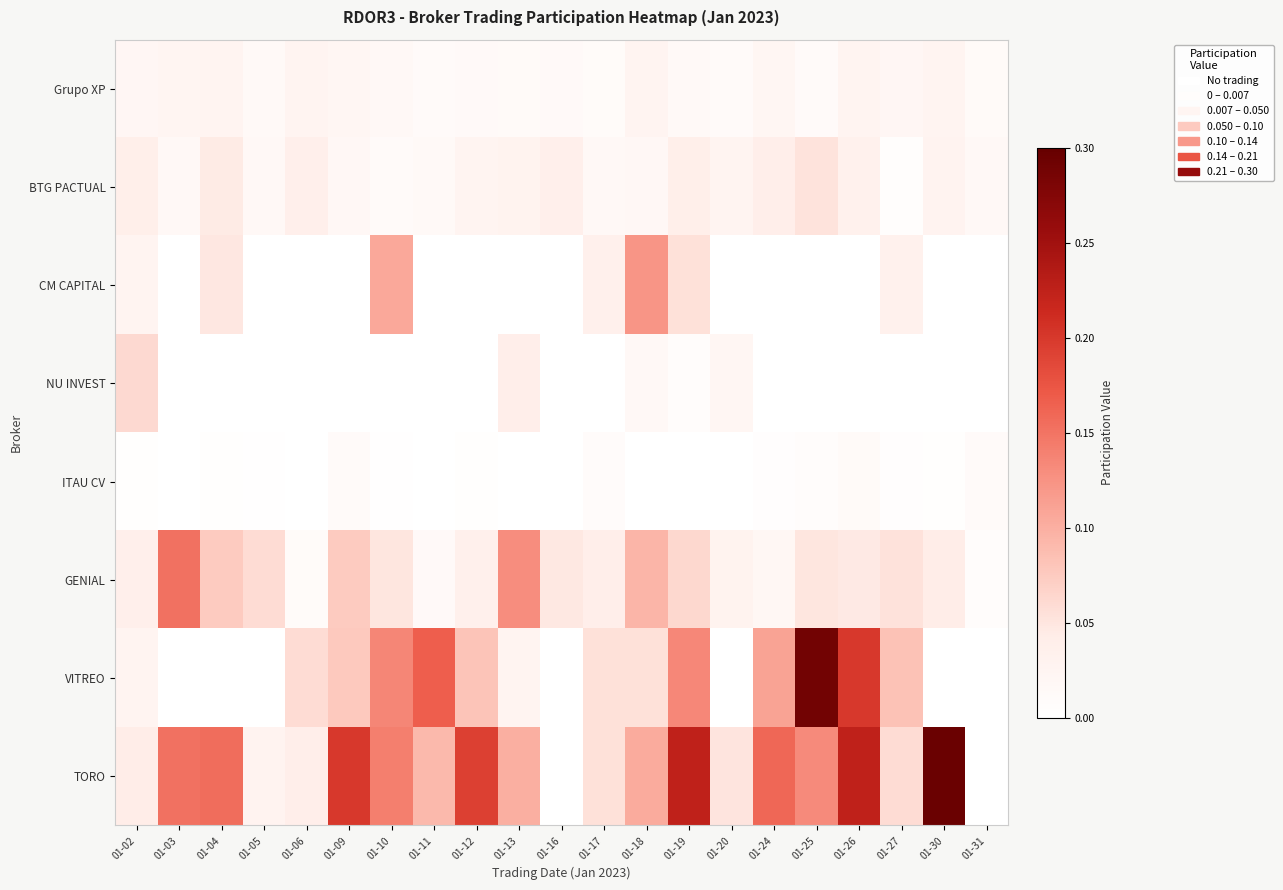

Reading right to left, extract all data points from this chart.

Grupo XP: 01-31=0.0	01-30=0.0	01-27=0.0	01-26=0.0	01-25=0.0	01-24=0.0	01-20=0.0	01-19=0.0	01-18=0.0	01-17=0.0	01-16=0.0	01-13=0.0	01-12=0.0	01-11=0.0	01-10=0.0	01-09=0.0	01-06=0.0	01-05=0.0	01-04=0.0	01-03=0.0	01-02=0.0
BTG PACTUAL: 01-31=0.0	01-30=0.0	01-27=0.0	01-26=0.0	01-25=0.1	01-24=0.0	01-20=0.0	01-19=0.0	01-18=0.0	01-17=0.0	01-16=0.0	01-13=0.0	01-12=0.0	01-11=0.0	01-10=0.0	01-09=0.0	01-06=0.0	01-05=0.0	01-04=0.0	01-03=0.0	01-02=0.0
CM CAPITAL: 01-31=0.0	01-30=0.0	01-27=0.0	01-26=0.0	01-25=0.0	01-24=0.0	01-20=0.0	01-19=0.1	01-18=0.1	01-17=0.0	01-16=0.0	01-13=0.0	01-12=0.0	01-11=0.0	01-10=0.1	01-09=0.0	01-06=0.0	01-05=0.0	01-04=0.0	01-03=0.0	01-02=0.0
NU INVEST: 01-31=0.0	01-30=0.0	01-27=0.0	01-26=0.0	01-25=0.0	01-24=0.0	01-20=0.0	01-19=0.0	01-18=0.0	01-17=0.0	01-16=0.0	01-13=0.0	01-12=0.0	01-11=0.0	01-10=0.0	01-09=0.0	01-06=0.0	01-05=0.0	01-04=0.0	01-03=0.0	01-02=0.1
ITAU CV: 01-31=0.0	01-30=0.0	01-27=0.0	01-26=0.0	01-25=0.0	01-24=0.0	01-20=0.0	01-19=0.0	01-18=0.0	01-17=0.0	01-16=0.0	01-13=0.0	01-12=0.0	01-11=0.0	01-10=0.0	01-09=0.0	01-06=0.0	01-05=0.0	01-04=0.0	01-03=0.0	01-02=0.0
GENIAL: 01-31=0.0	01-30=0.0	01-27=0.1	01-26=0.0	01-25=0.0	01-24=0.0	01-20=0.0	01-19=0.1	01-18=0.1	01-17=0.0	01-16=0.0	01-13=0.1	01-12=0.0	01-11=0.0	01-10=0.0	01-09=0.1	01-06=0.0	01-05=0.1	01-04=0.1	01-03=0.2	01-02=0.0
VITREO: 01-31=0.0	01-30=0.0	01-27=0.1	01-26=0.2	01-25=0.3	01-24=0.1	01-20=0.0	01-19=0.1	01-18=0.1	01-17=0.1	01-16=0.0	01-13=0.0	01-12=0.1	01-11=0.2	01-10=0.1	01-09=0.1	01-06=0.1	01-05=0.0	01-04=0.0	01-03=0.0	01-02=0.0
TORO: 01-31=0.0	01-30=0.3	01-27=0.1	01-26=0.2	01-25=0.1	01-24=0.2	01-20=0.1	01-19=0.2	01-18=0.1	01-17=0.1	01-16=0.0	01-13=0.1	01-12=0.2	01-11=0.1	01-10=0.1	01-09=0.2	01-06=0.0	01-05=0.0	01-04=0.2	01-03=0.2	01-02=0.0